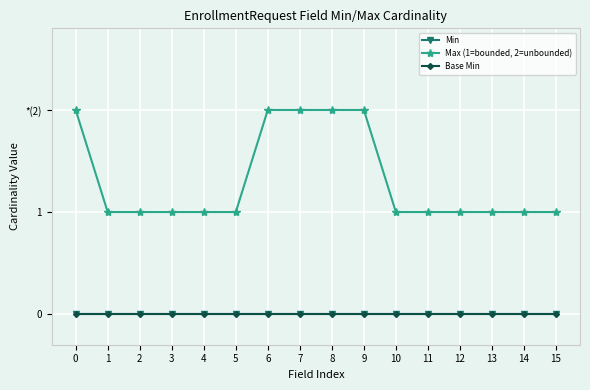

Rank the categories by Max (1=bounded, 2=unbounded) value from lowest to highest.

1, 2, 3, 4, 5, 10, 11, 12, 13, 14, 15, 0, 6, 7, 8, 9